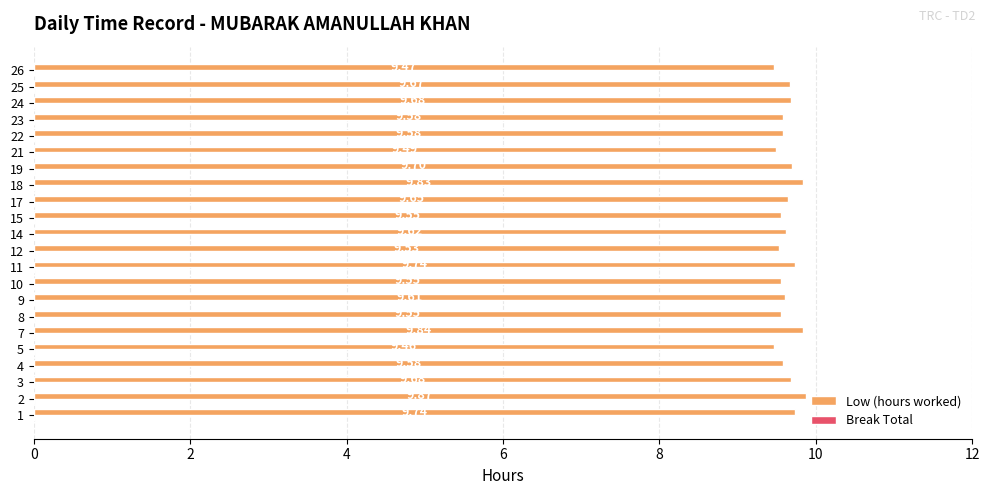

Approximately how many times larger is the value at 18 compared to 23?

1.0